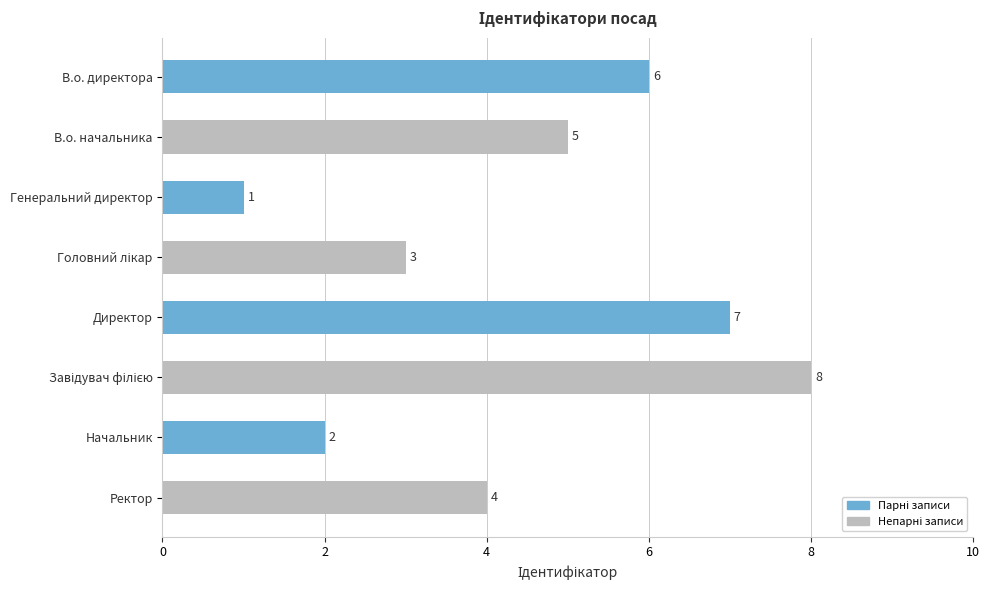

Are the bars grouped side by side (vs. stacked)?

No